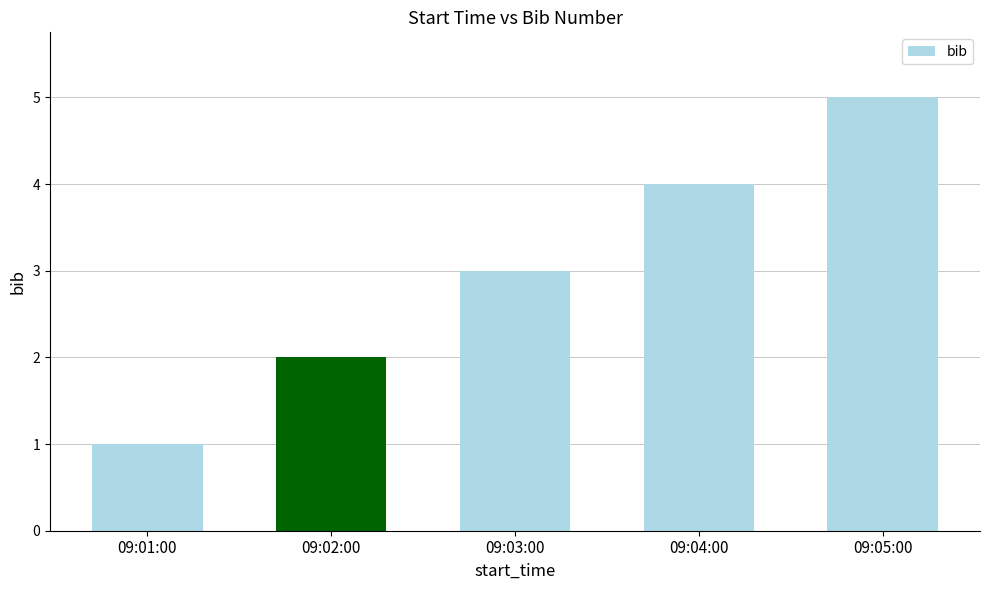

The chart shows a value of 4 at 09:03:00. True or false?

False